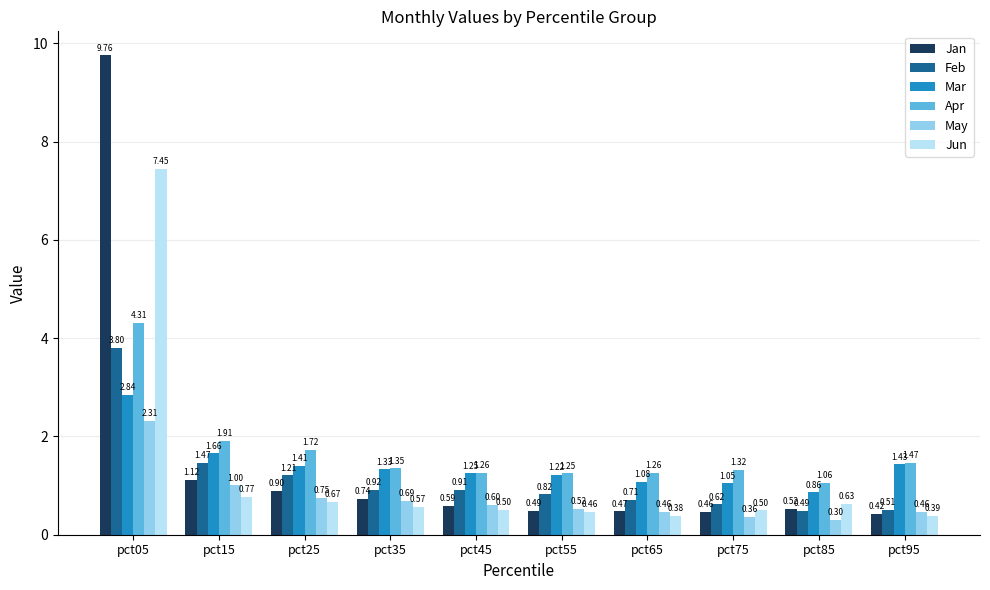

Which category has the highest value in the Feb series?

pct05